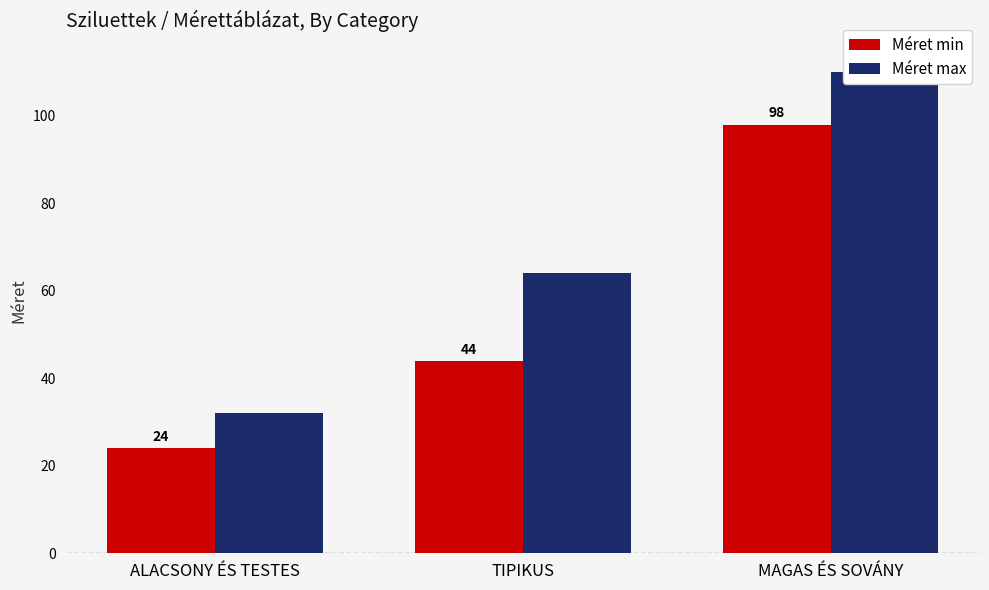

Reading left to right, list all the values displayed in this chart.

Méret min: ALACSONY ÉS TESTES=24	TIPIKUS=44	MAGAS ÉS SOVÁNY=98
Méret max: ALACSONY ÉS TESTES=32	TIPIKUS=64	MAGAS ÉS SOVÁNY=110